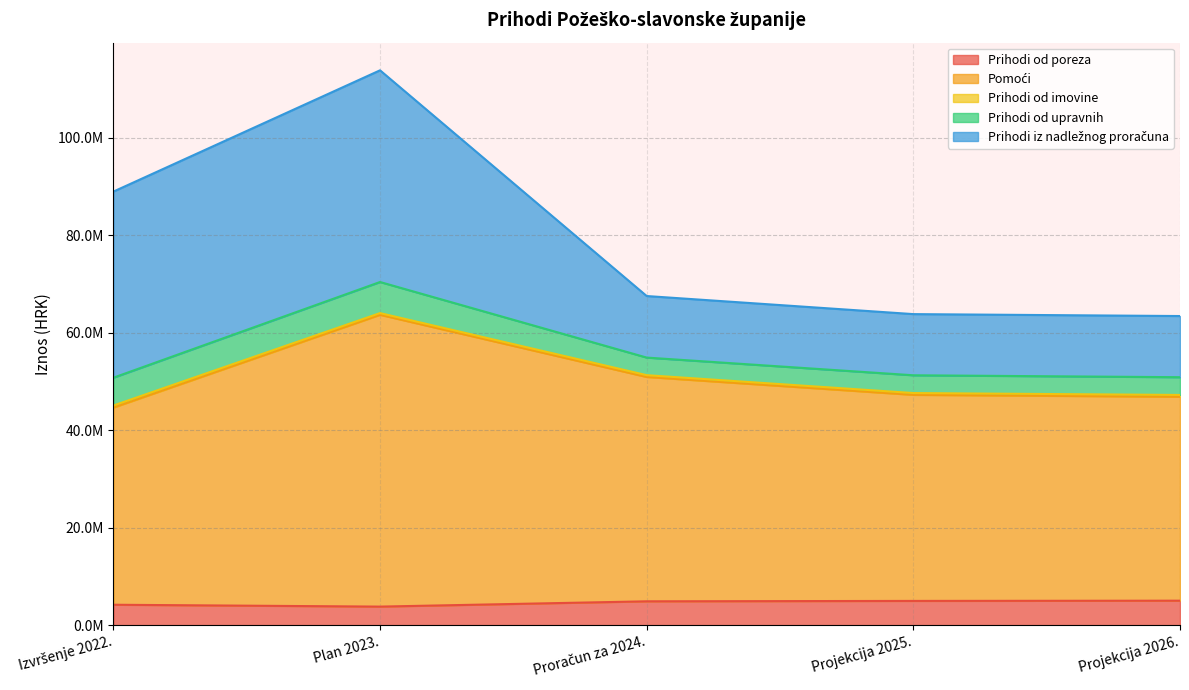

What is the greatest value displayed?

59880678.5